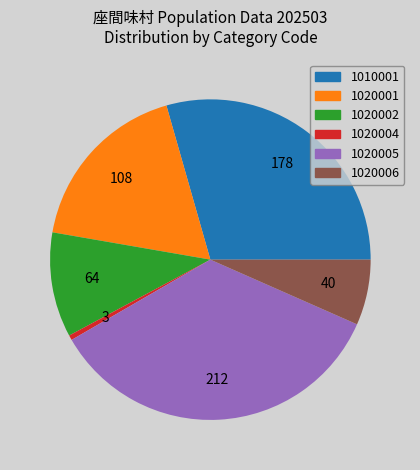

Rank the categories by value from highest to lowest.

1020005, 1010001, 1020001, 1020002, 1020006, 1020004